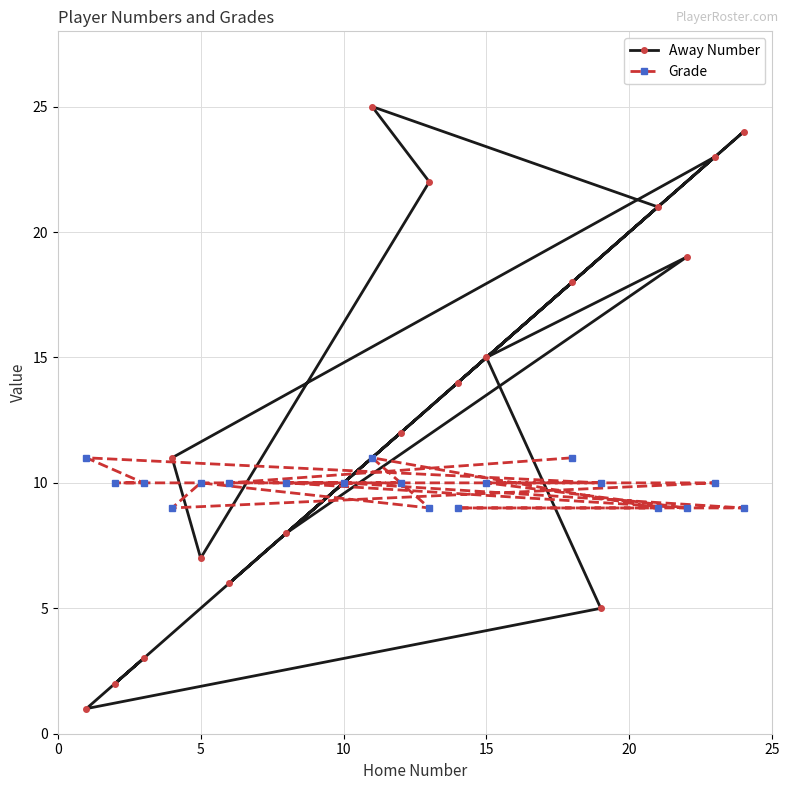

True or false: Grade has a value of 10 at 15.

True